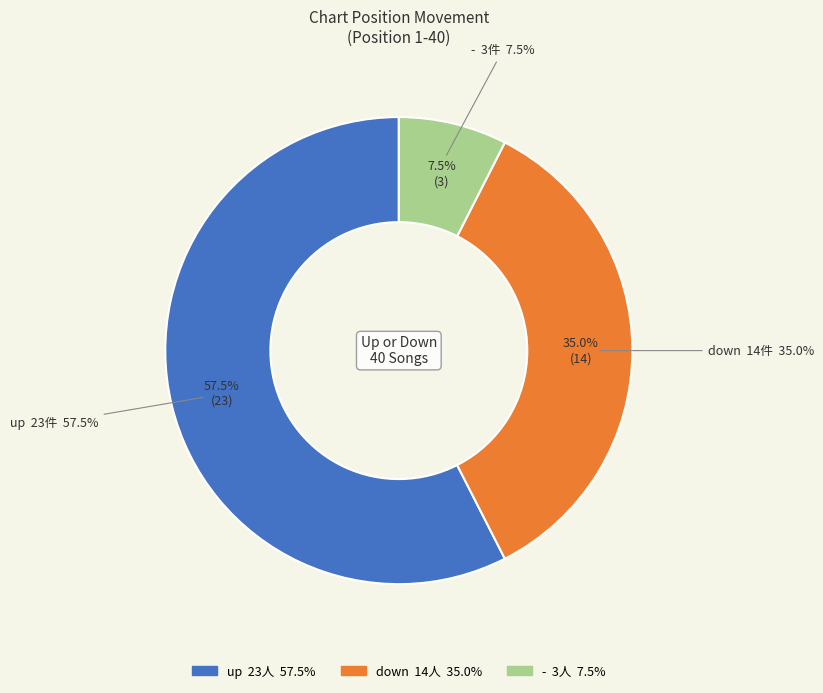

What percentage is NOT represented by -?

92.5%